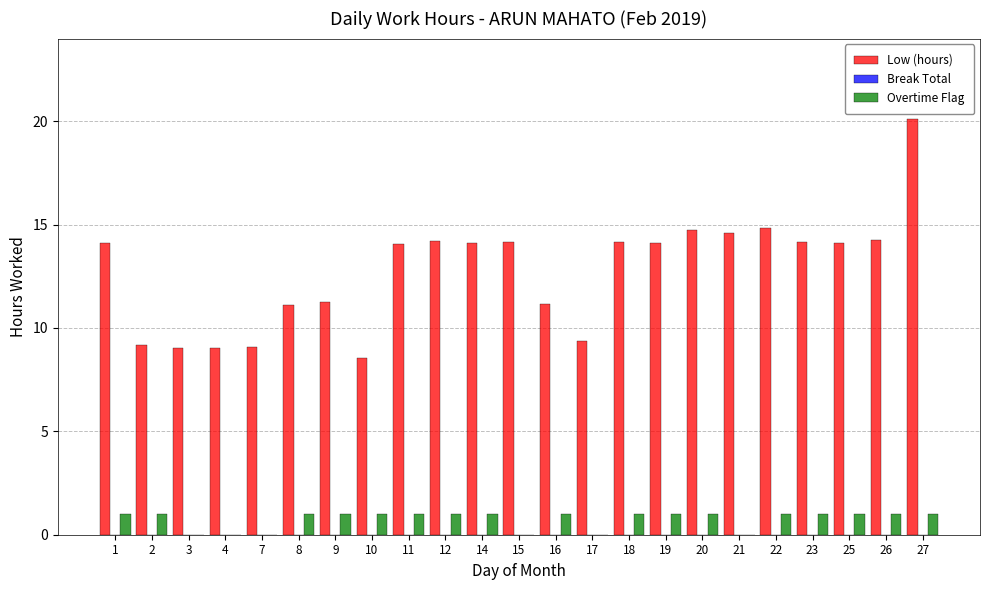

Between 21 and 27, which series saw the biggest shift?

Low (hours)